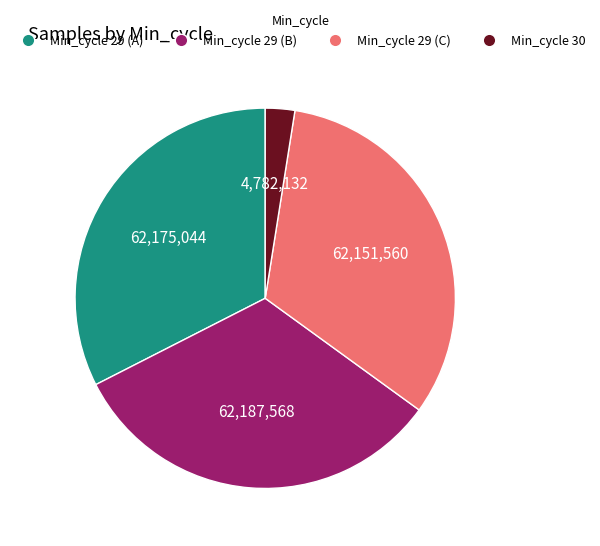

Is there any slice that represents more than half of the pie?

No